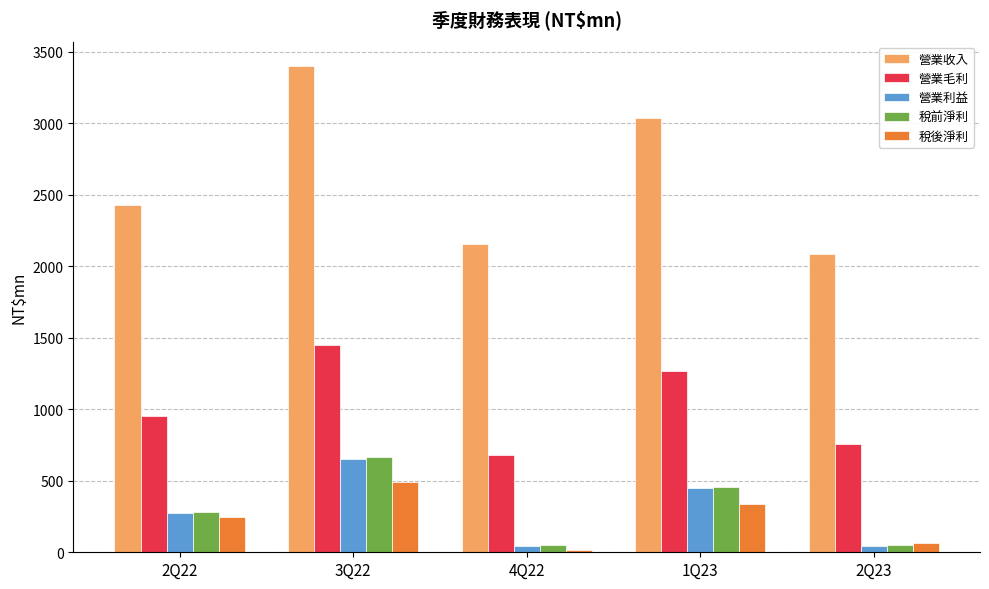

Is it true that 稅後淨利 equals 248.0 at 2Q22?

True